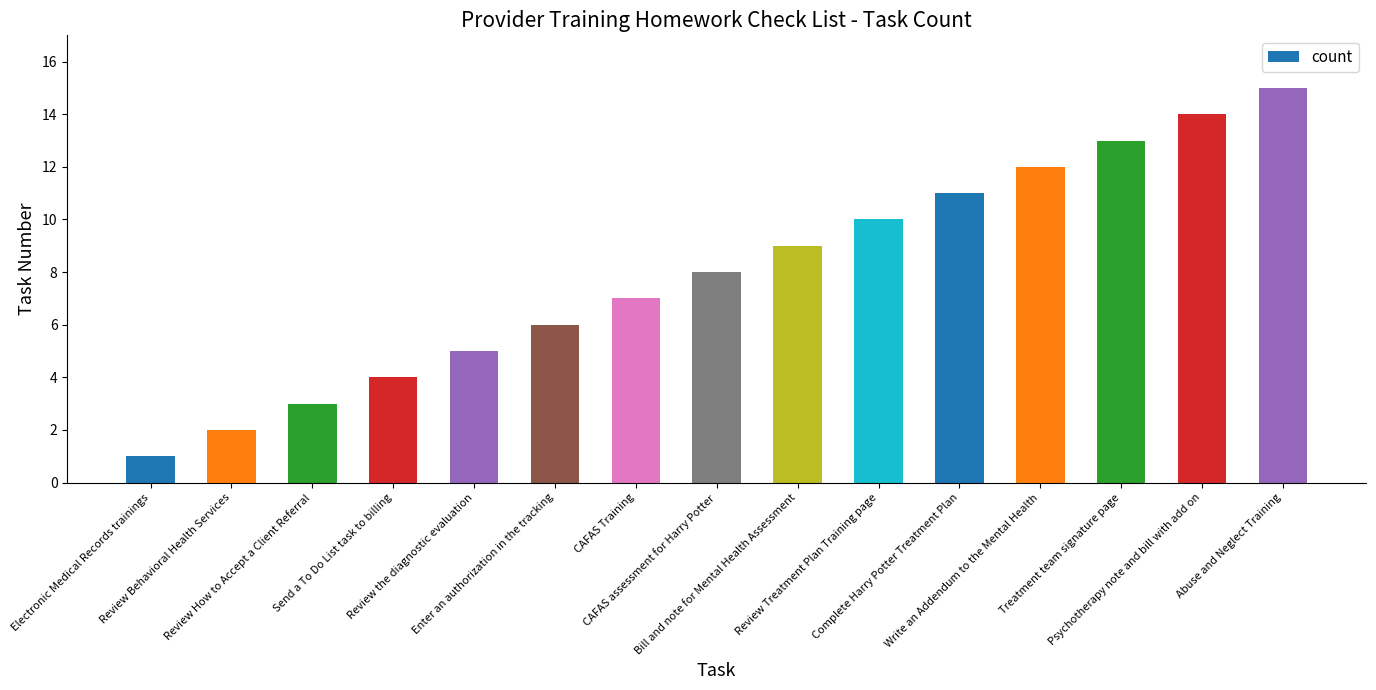

Rank the categories by value from highest to lowest.

Abuse and Neglect Training, Psychotherapy note and bill with add on, Treatment team signature page, Write an Addendum to the Mental Health, Complete Harry Potter Treatment Plan, Review Treatment Plan Training page, Bill and note for Mental Health Assessment, CAFAS assessment for Harry Potter, CAFAS Training, Enter an authorization in the tracking, Review the diagnostic evaluation, Send a To Do List task to billing, Review How to Accept a Client Referral, Review Behavioral Health Services, Electronic Medical Records trainings